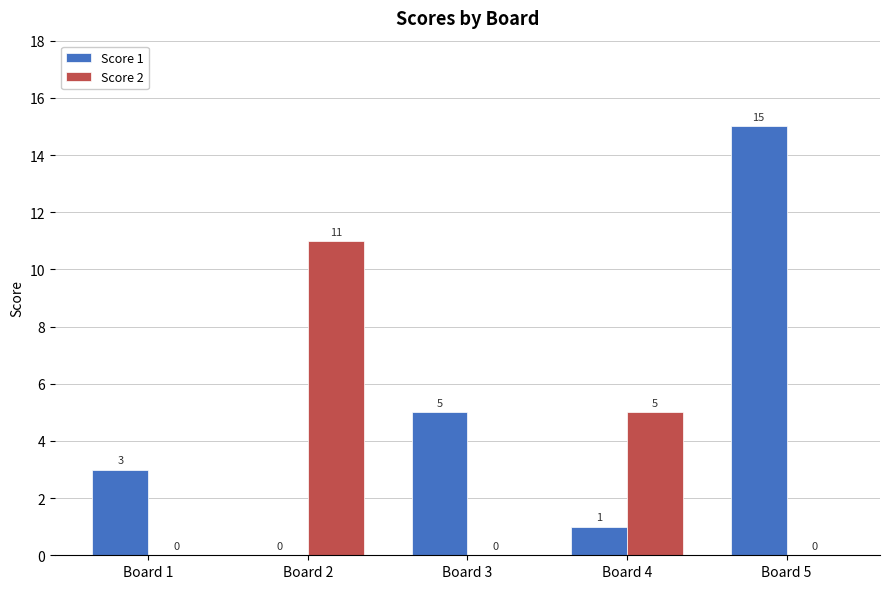

What is the sum of the Score 1 values at Board 5 and Board 1?

18